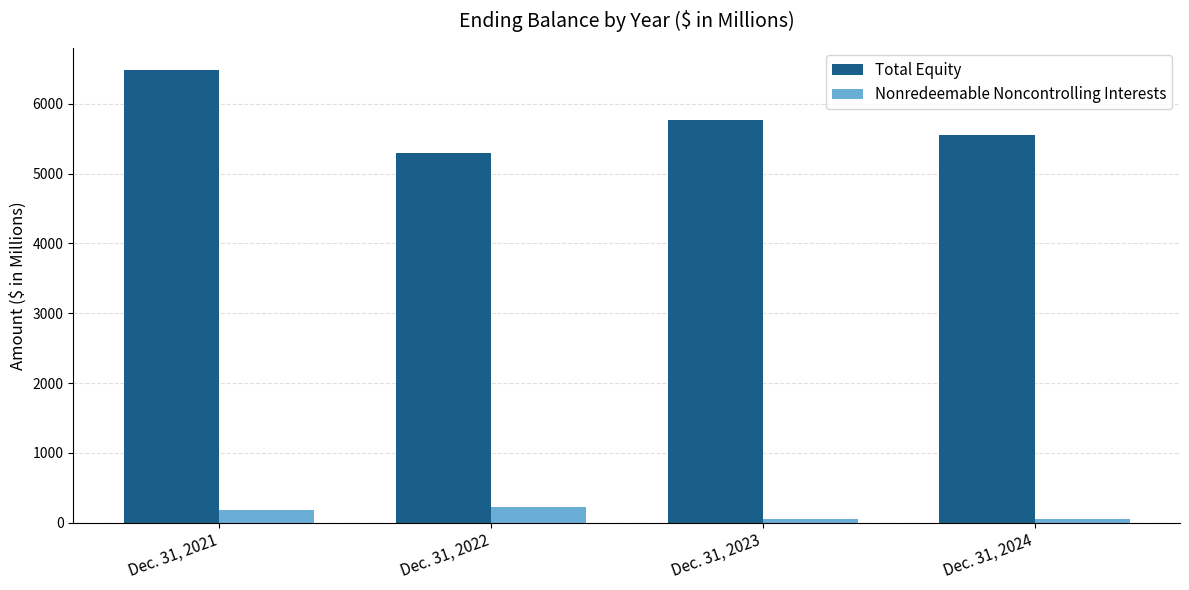

Which category has the lowest value in the Total Equity series?

Dec. 31, 2022